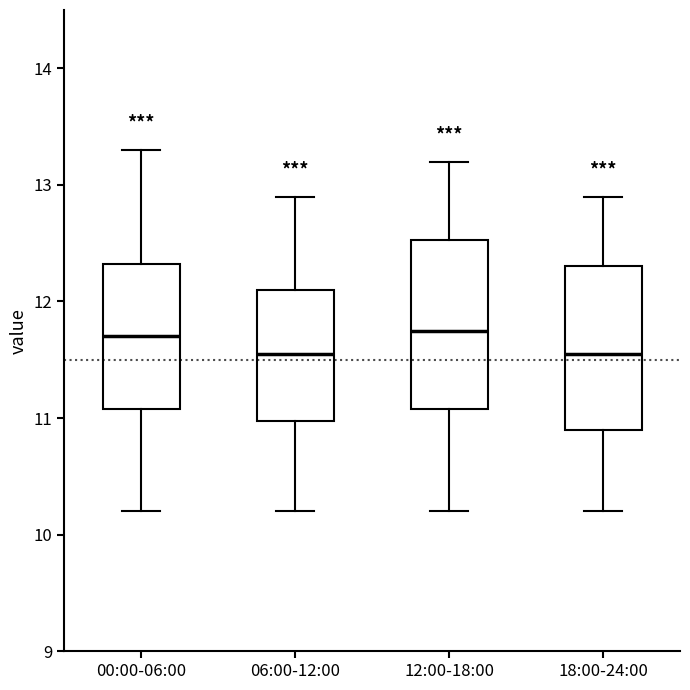

Where does the lower whisker of the box for 06:00-12:00 end on the y-axis? The values are not printed on the chart, so give them approximately, as read against the axis.

10.2